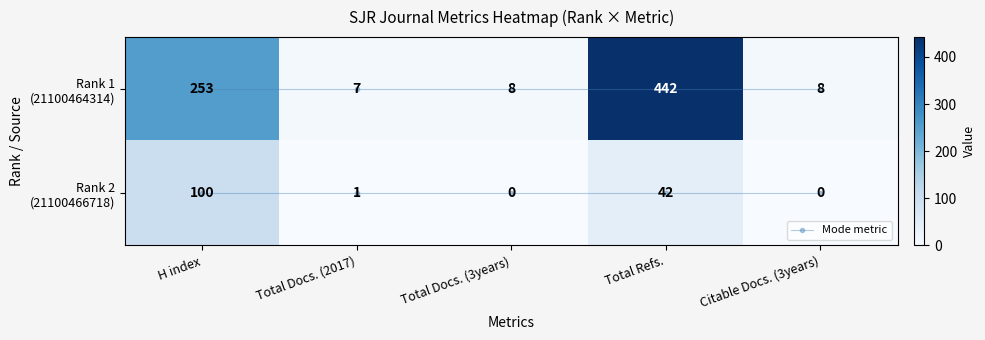

How many data points in Rank 1 (21100464314) are above 8?

2